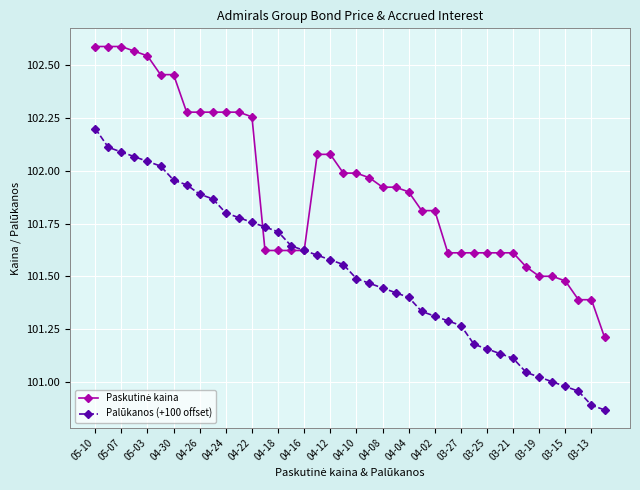

What is the maximum value for Palūkanos (+100 offset)?

102.2